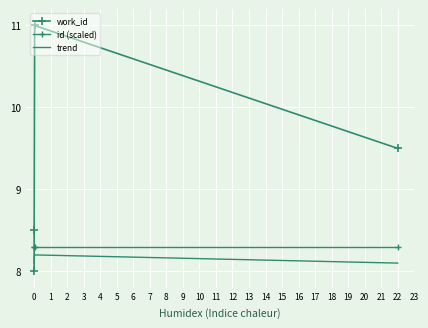

Count the trend values in the range 8 to 9.

4